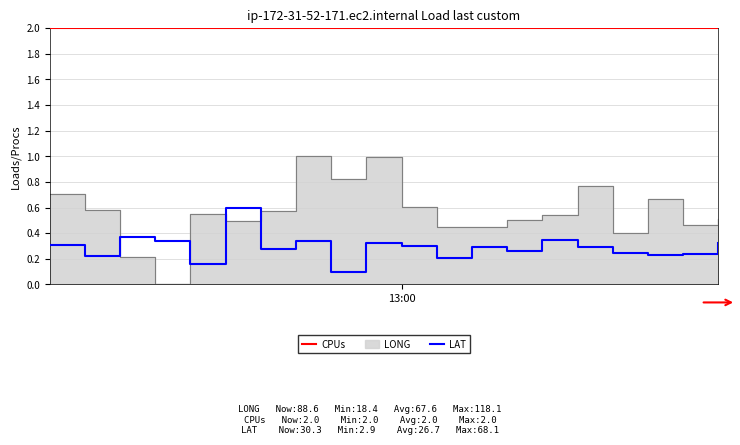

What is the minimum value for CPUs?

2.0